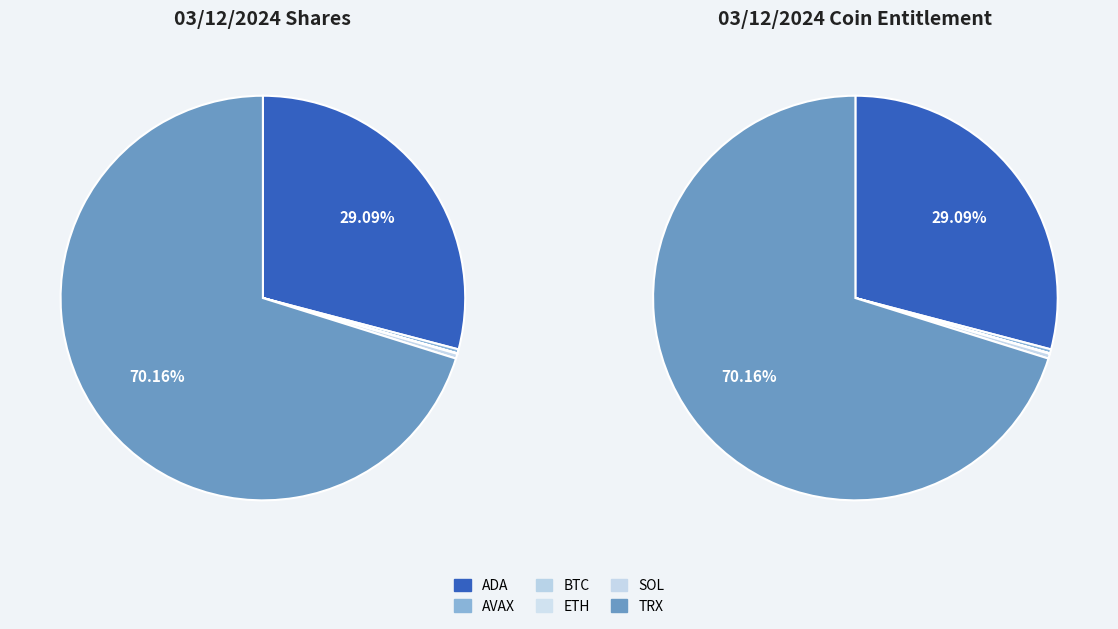

To the nearest percent, what portion does ADA represent?

29%